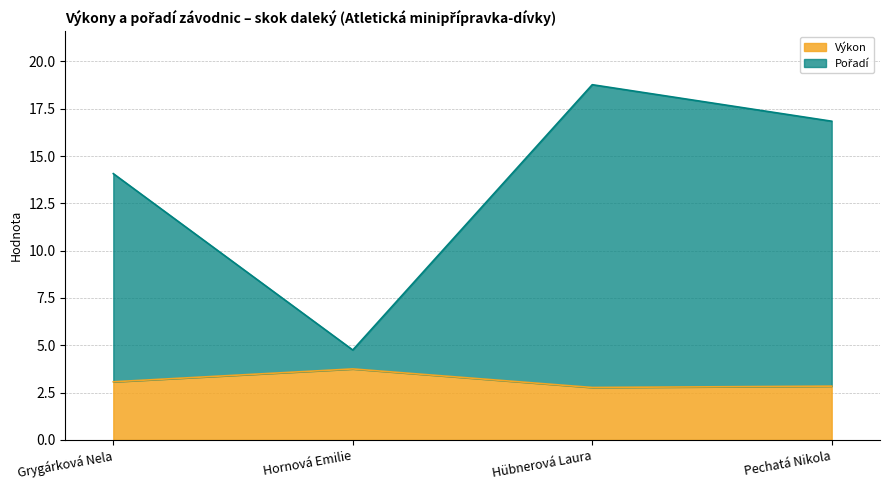

How many lines are shown in the chart?

2